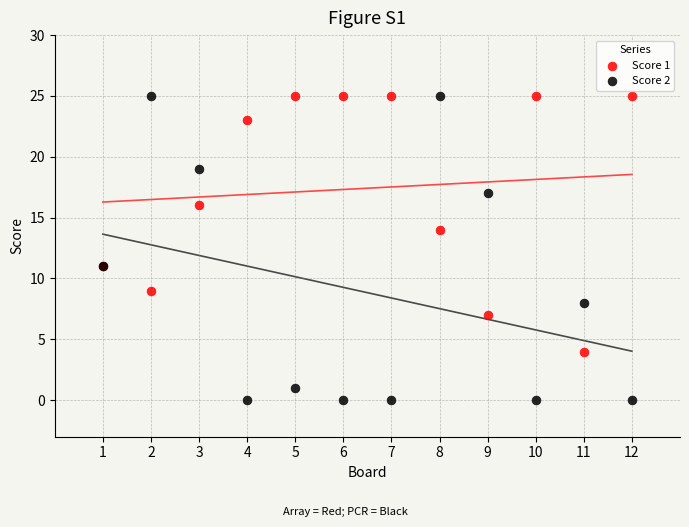

Which series contains the lowest Y value?

Score 2